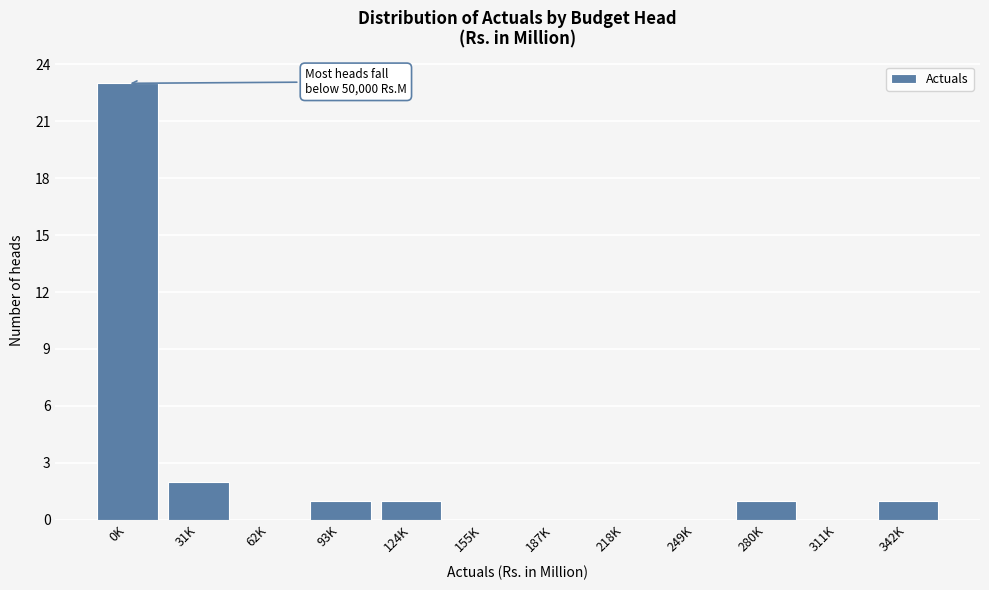

Reading left to right, extract all data points from this chart.

0K=23	31K=2	62K=0	93K=1	124K=1	155K=0	187K=0	218K=0	249K=0	280K=1	311K=0	342K=1